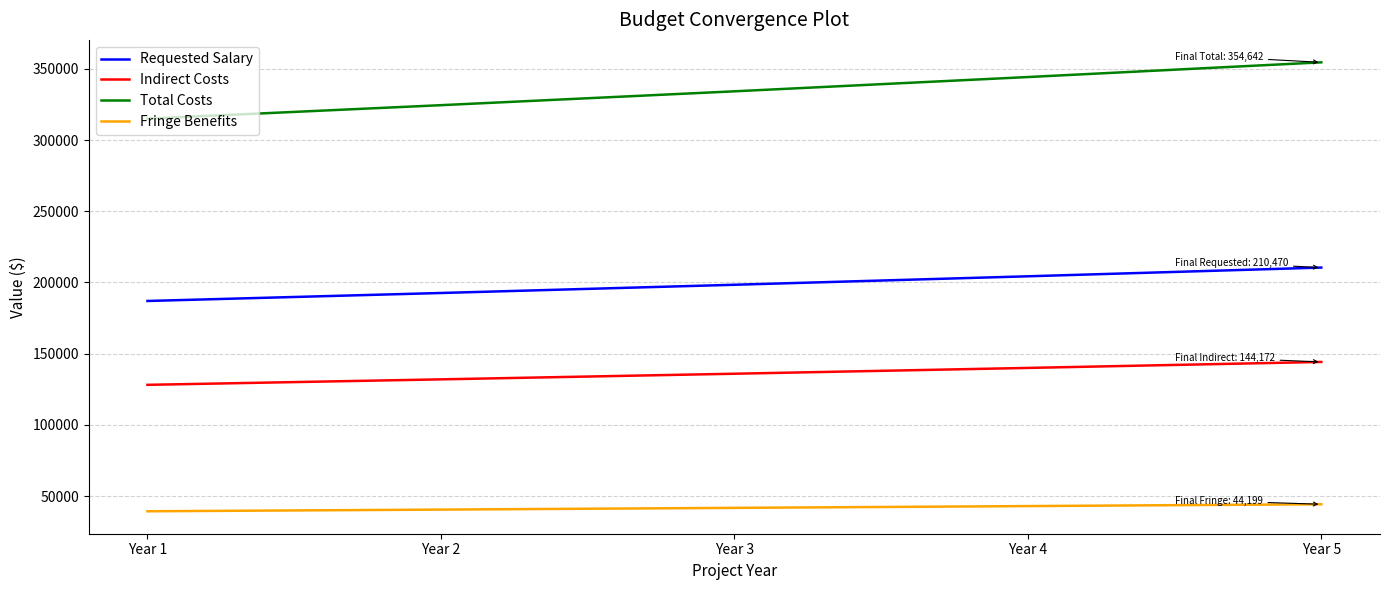

What is the sum of the Indirect Costs values at Year 3 and Year 1?

263991.0